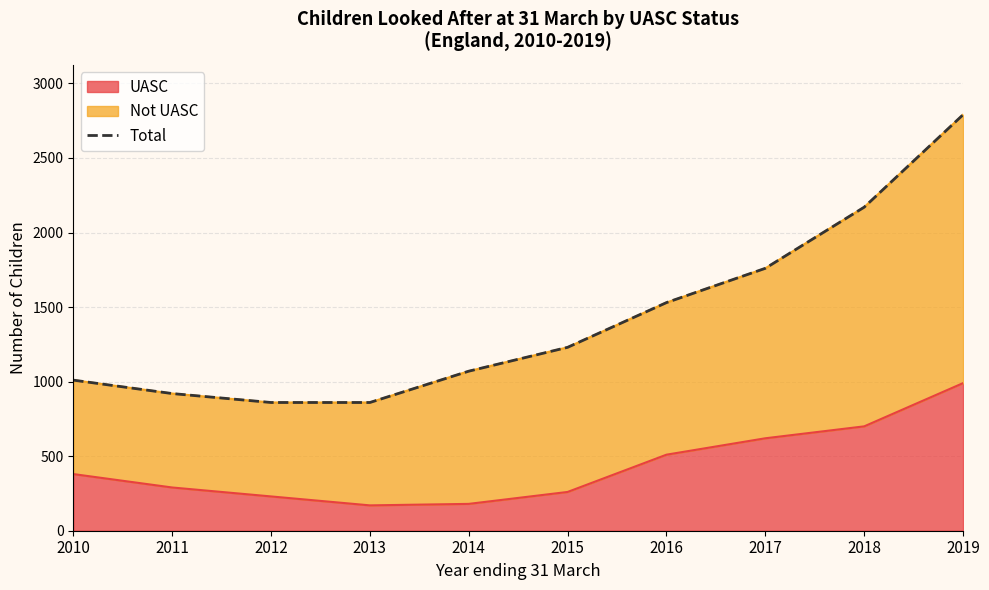

Is it true that UASC equals 979 at 2017?

False